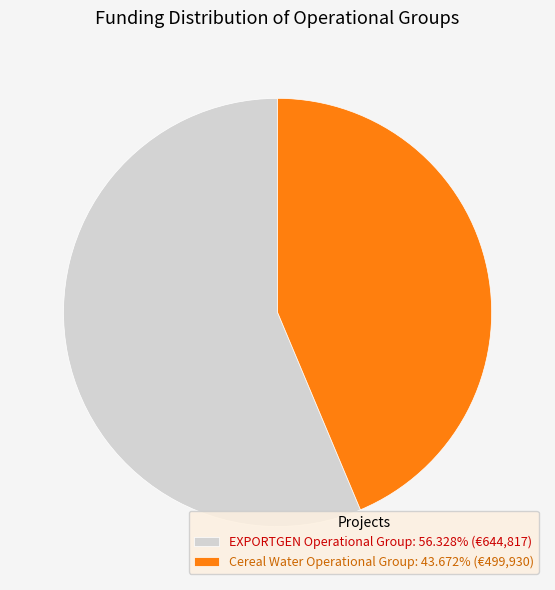

Combined, do Cereal Water Operational Group: 43.672% (€499,930) and EXPORTGEN Operational Group: 56.328% (€644,817) account for over 50%?

Yes